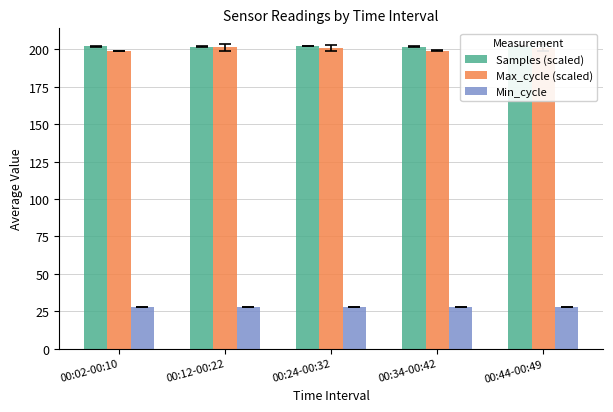

What is the total value across all series at 00:34-00:42?

429.2